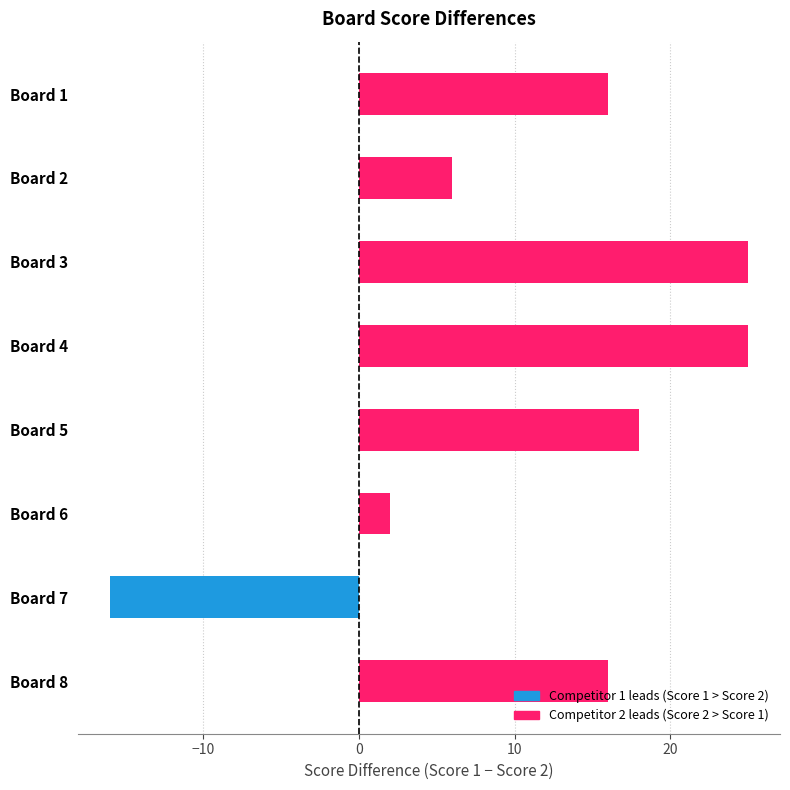

What is the difference between the values at Board 5 and Board 6?

16